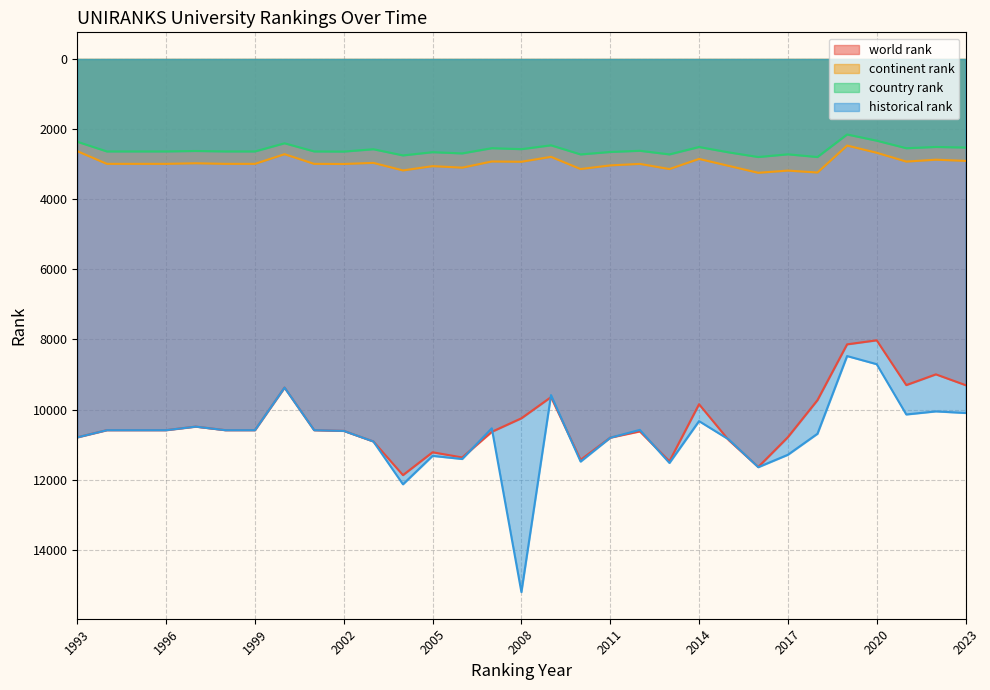

At how many categories does at least one series exceed 11351?

6